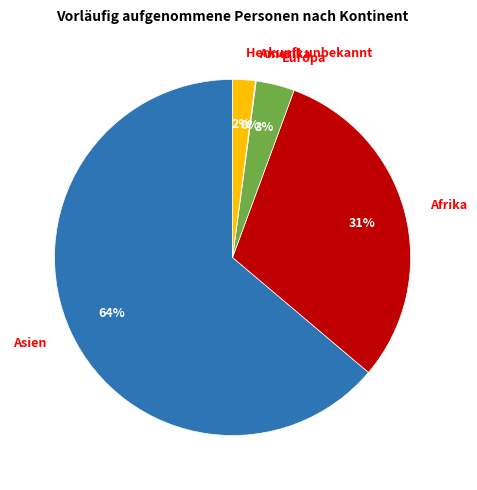

Which category has the biggest portion of the pie?

Asien